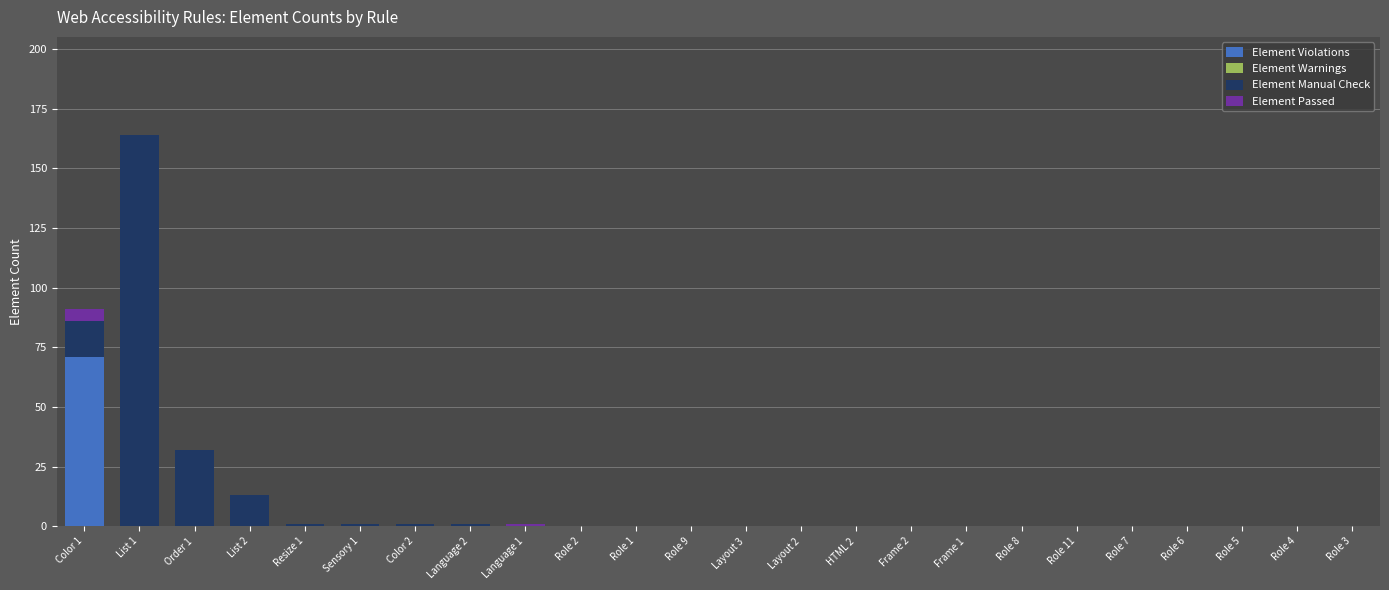

At which category is the sum across all series the highest?

List 1